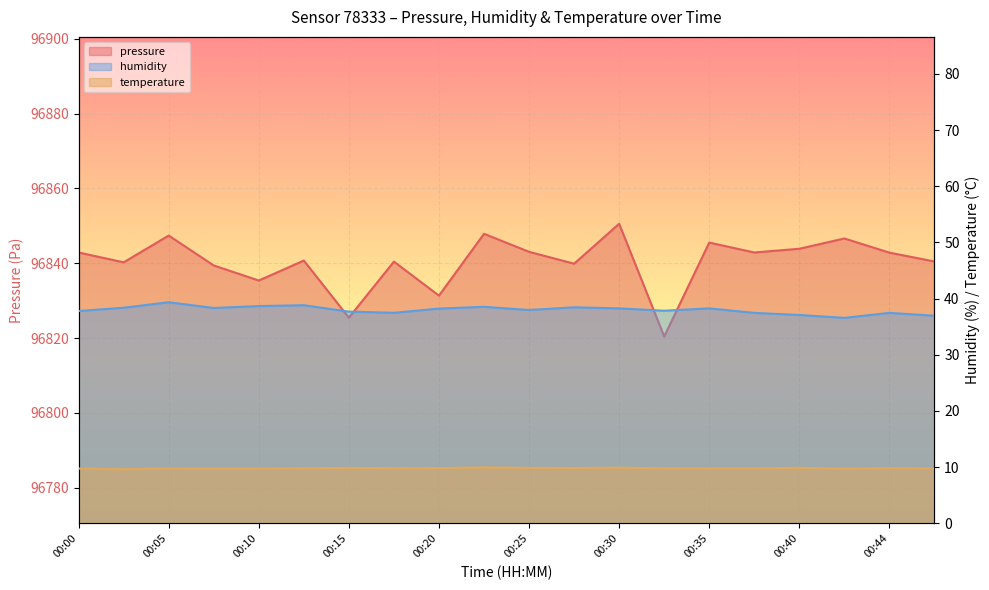

What are all the series names shown in the legend?

pressure, humidity, temperature